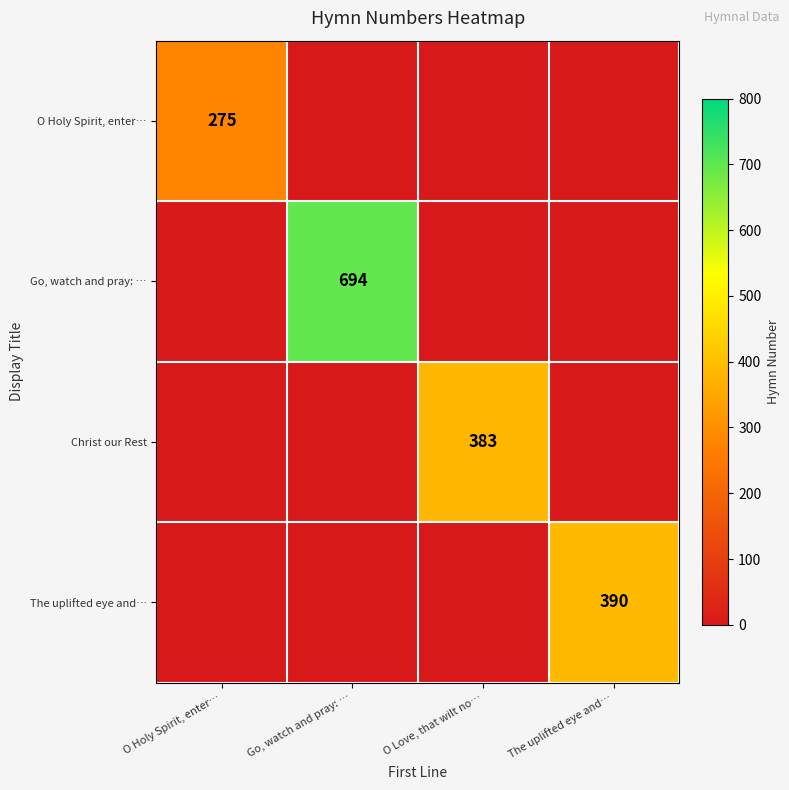

Is it true that O Holy Spirit, enter… equals 0 at The uplifted eye and…?

True